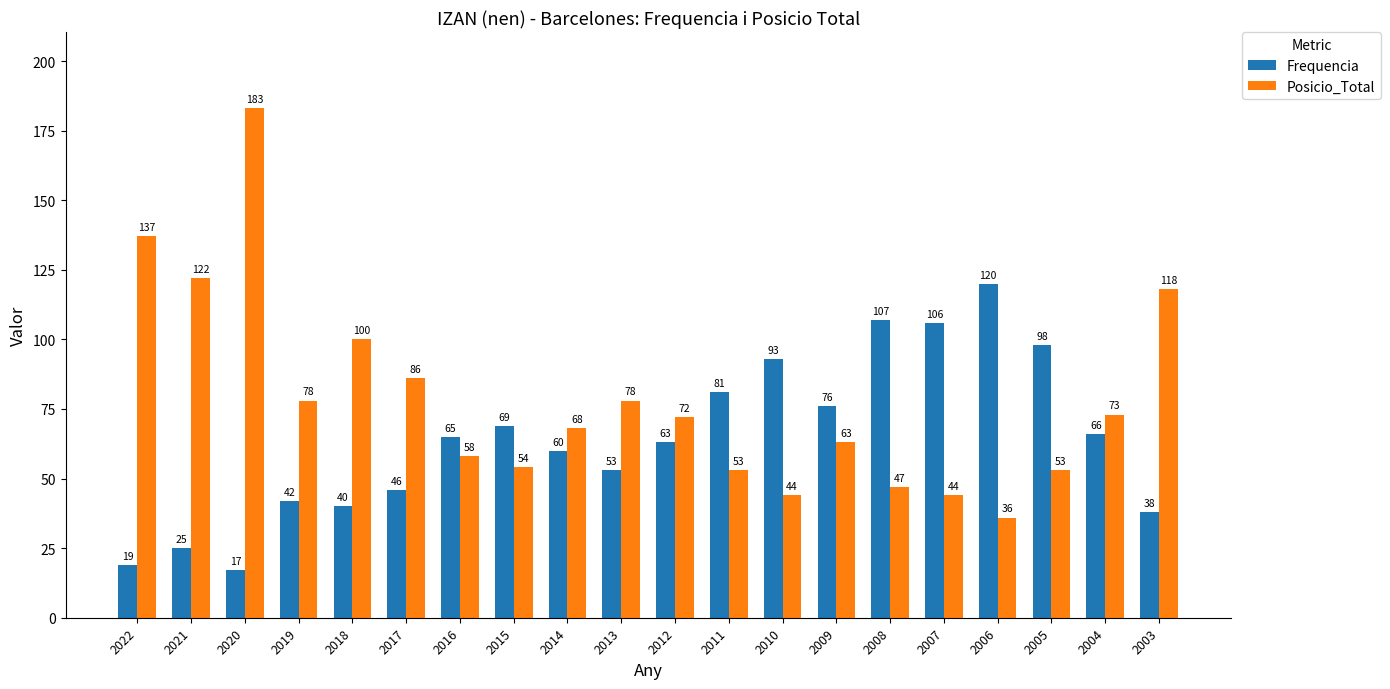

Reading left to right, transcribe all the data shown in this chart.

Frequencia: 2022=19	2021=25	2020=17	2019=42	2018=40	2017=46	2016=65	2015=69	2014=60	2013=53	2012=63	2011=81	2010=93	2009=76	2008=107	2007=106	2006=120	2005=98	2004=66	2003=38
Posicio_Total: 2022=137	2021=122	2020=183	2019=78	2018=100	2017=86	2016=58	2015=54	2014=68	2013=78	2012=72	2011=53	2010=44	2009=63	2008=47	2007=44	2006=36	2005=53	2004=73	2003=118